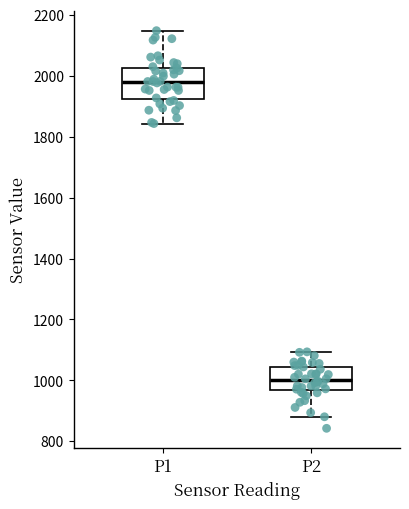

Where does the median line of the box for P2 sit on the y-axis? The values are not printed on the chart, so give them approximately, as read against the axis.

1000